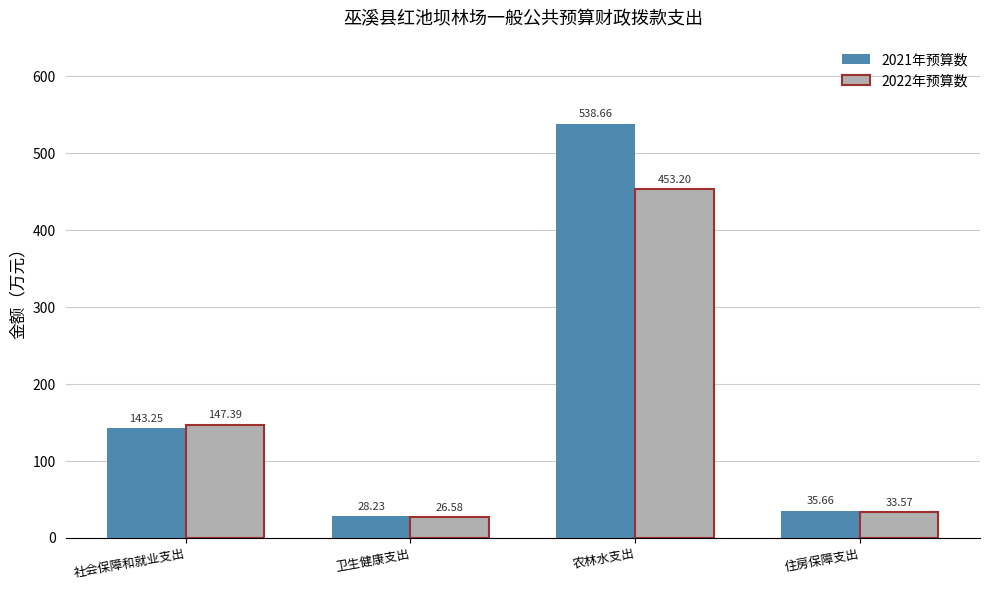

List the labels in order of 2022年预算数 value, largest first.

农林水支出, 社会保障和就业支出, 住房保障支出, 卫生健康支出